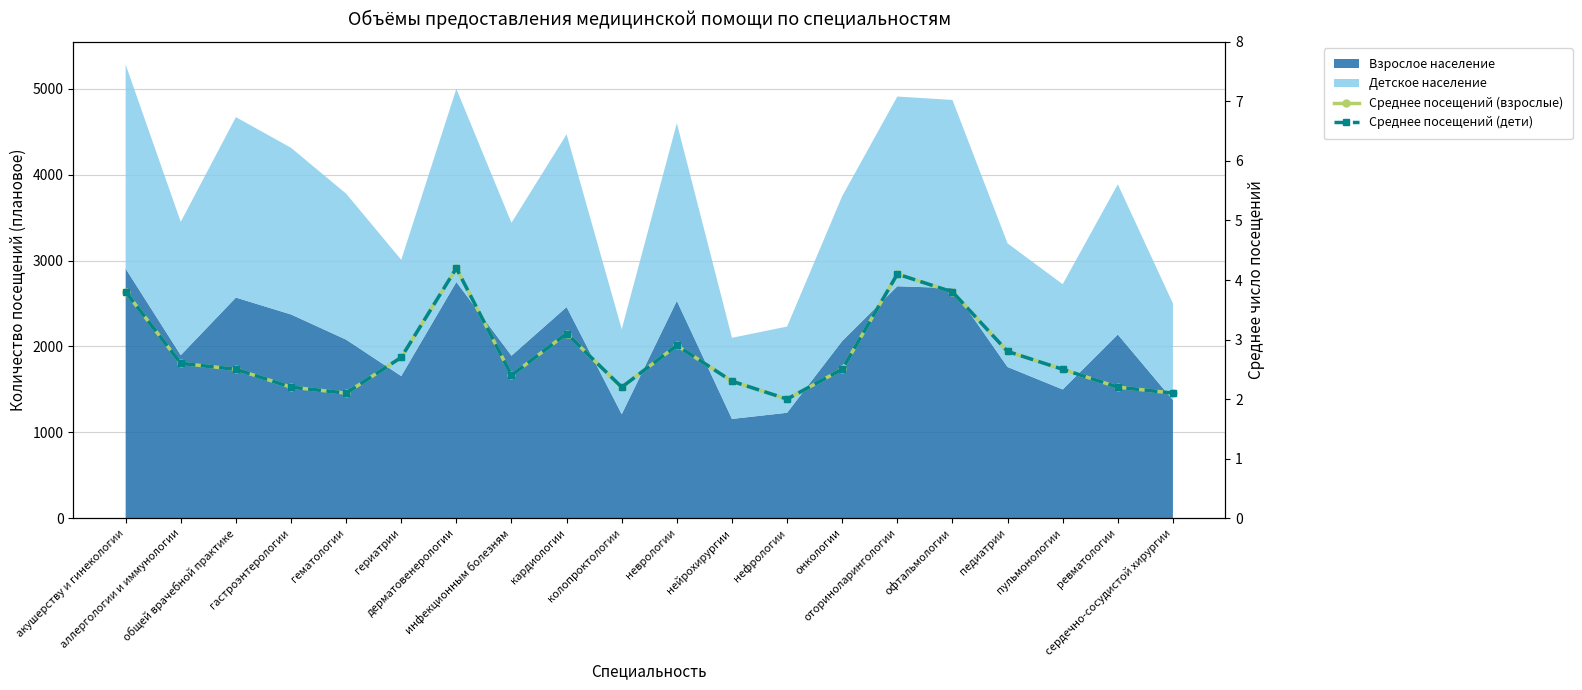

Count the number of categories in the chart.

20